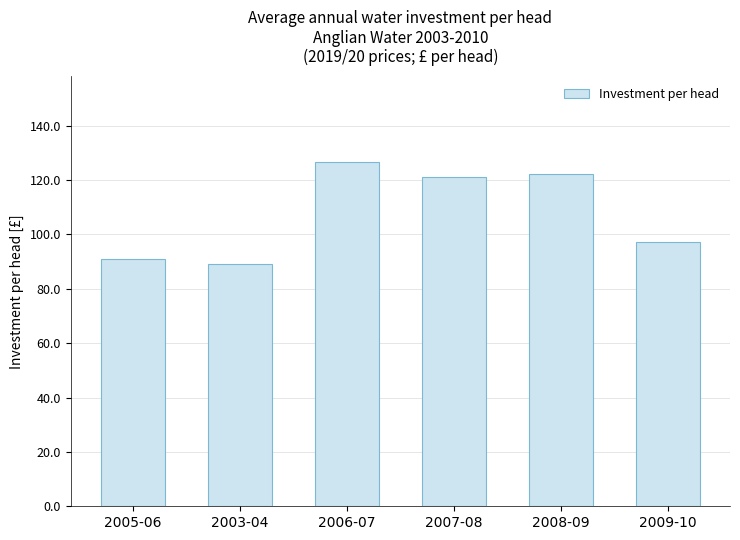

Reading left to right, extract all data points from this chart.

2005-06=90.9	2003-04=89.1	2006-07=126.5	2007-08=121.2	2008-09=122.3	2009-10=97.1